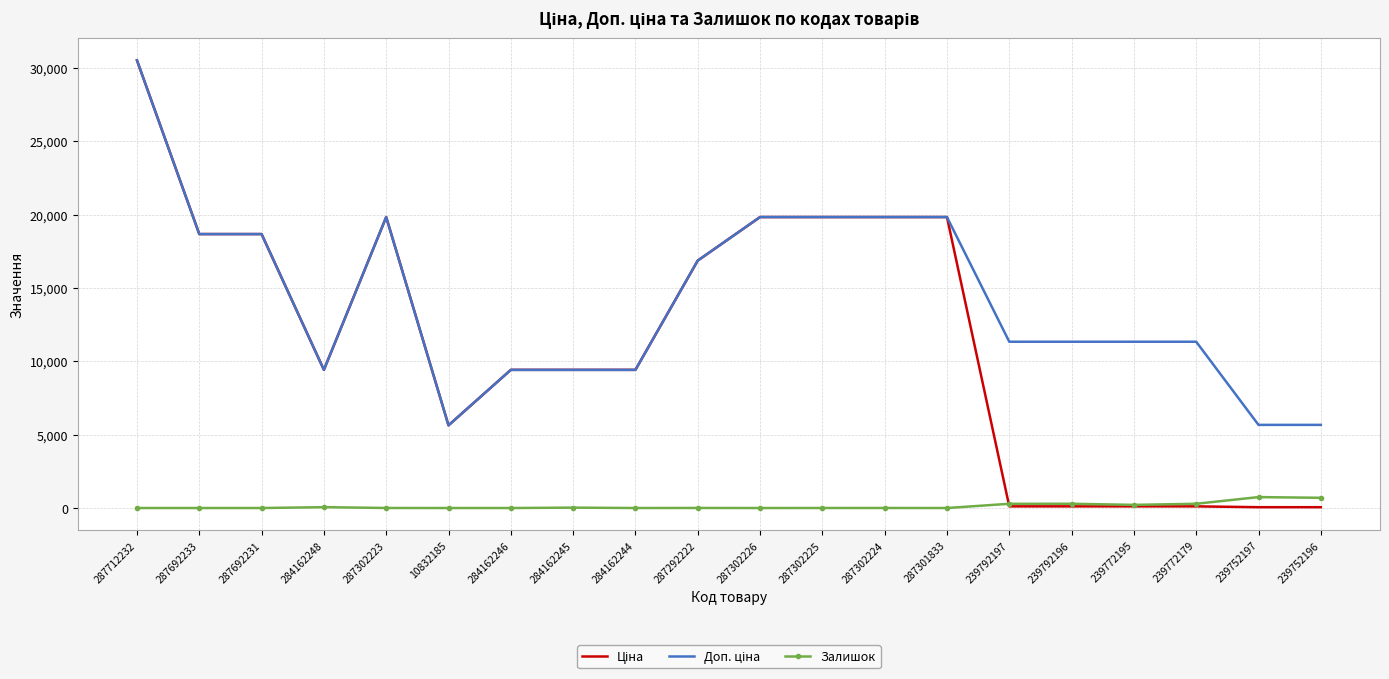

Which category has the highest value across all series?

287712232